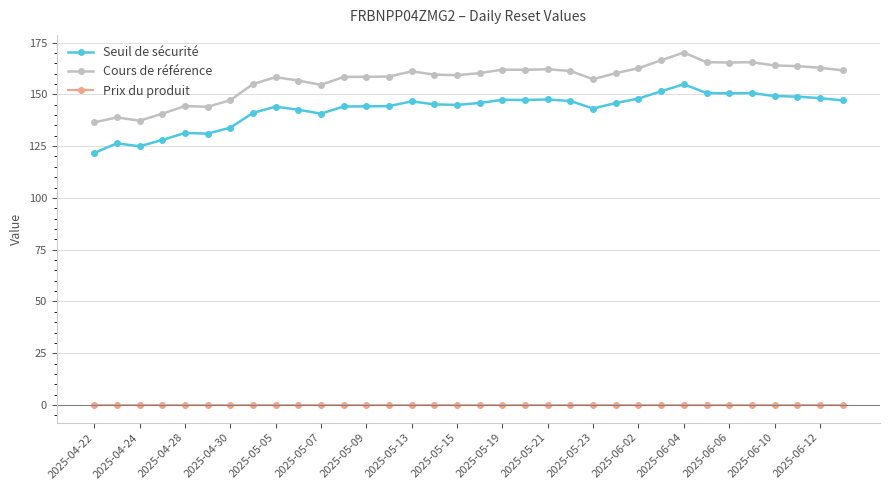

Count the number of data series in this chart.

3